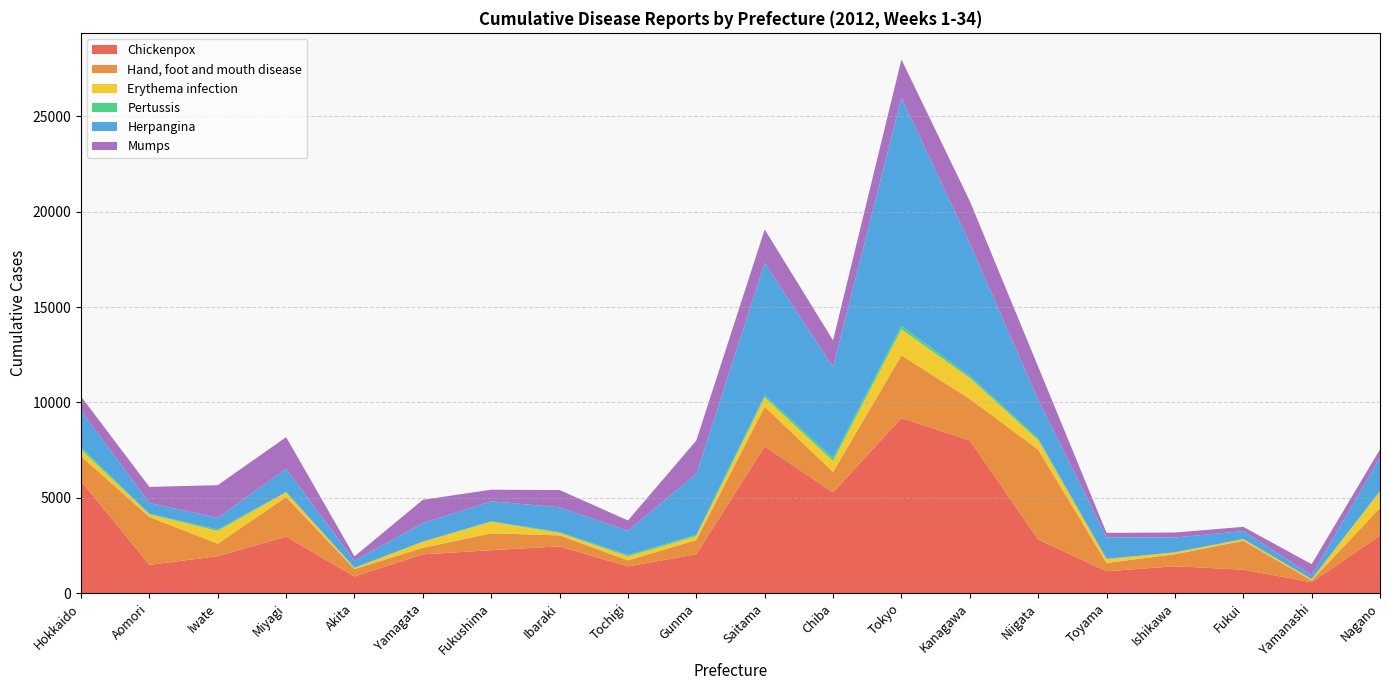

Reading right to left, transcribe all the data shown in this chart.

Chickenpox: Nagano=3019	Yamanashi=574	Fukui=1234	Ishikawa=1412	Toyama=1148	Niigata=2815	Kanagawa=8008	Tokyo=9181	Chiba=5282	Saitama=7690	Gunma=2042	Tochigi=1403	Ibaraki=2455	Fukushima=2253	Yamagata=2035	Akita=873	Miyagi=2965	Iwate=1940	Aomori=1485	Hokkaido=5882
Hand, foot and mouth disease: Nagano=1447	Yamanashi=93	Fukui=1514	Ishikawa=629	Toyama=437	Niigata=4717	Kanagawa=2176	Tokyo=3282	Chiba=1076	Saitama=2087	Gunma=743	Tochigi=318	Ibaraki=575	Fukushima=885	Yamagata=346	Akita=394	Miyagi=2071	Iwate=651	Aomori=2511	Hokkaido=1298
Erythema infection: Nagano=858	Yamanashi=67	Fukui=77	Ishikawa=90	Toyama=206	Niigata=492	Kanagawa=1096	Tokyo=1369	Chiba=567	Saitama=486	Gunma=207	Tochigi=206	Ibaraki=129	Fukushima=604	Yamagata=316	Akita=52	Miyagi=258	Iwate=672	Aomori=137	Hokkaido=344
Pertussis: Nagano=41	Yamanashi=3	Fukui=19	Ishikawa=13	Toyama=9	Niigata=92	Kanagawa=111	Tokyo=181	Chiba=172	Saitama=101	Gunma=74	Tochigi=71	Ibaraki=38	Fukushima=28	Yamagata=6	Akita=17	Miyagi=8	Iwate=76	Aomori=36	Hokkaido=117
Herpangina: Nagano=1740	Yamanashi=202	Fukui=412	Ishikawa=773	Toyama=1126	Niigata=2030	Kanagawa=6942	Tokyo=11959	Chiba=4761	Saitama=6944	Gunma=3188	Tochigi=1275	Ibaraki=1302	Fukushima=1046	Yamagata=978	Akita=367	Miyagi=1221	Iwate=611	Aomori=560	Hokkaido=1924
Mumps: Nagano=433	Yamanashi=580	Fukui=221	Ishikawa=263	Toyama=236	Niigata=1727	Kanagawa=2219	Tokyo=1999	Chiba=1395	Saitama=1753	Gunma=1748	Tochigi=539	Ibaraki=907	Fukushima=608	Yamagata=1214	Akita=225	Miyagi=1656	Iwate=1711	Aomori=841	Hokkaido=745